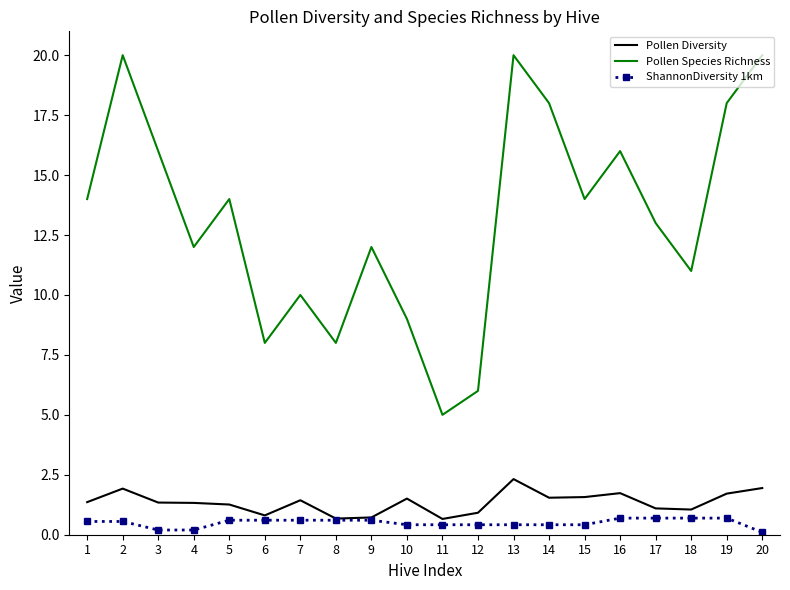

True or false: Pollen Species Richness and Pollen Diversity cross at least once.

False